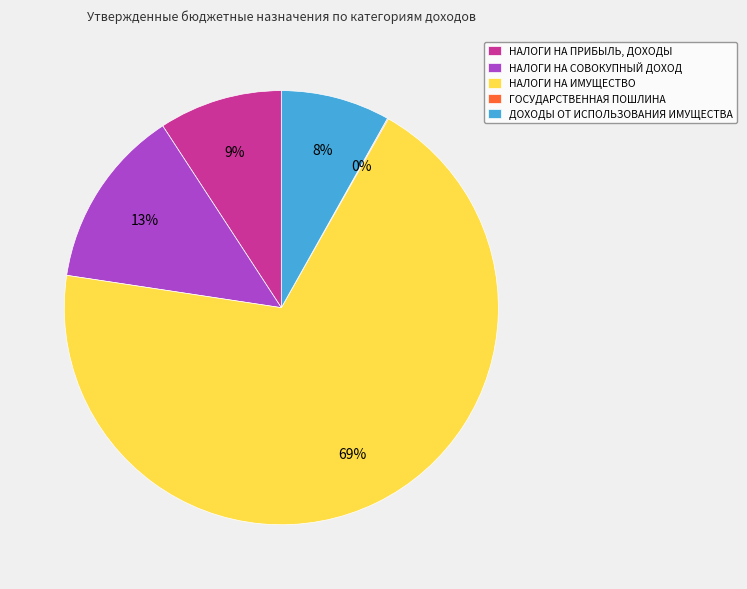

Is it true that НАЛОГИ НА ИМУЩЕСТВО is 69% of the pie?

True